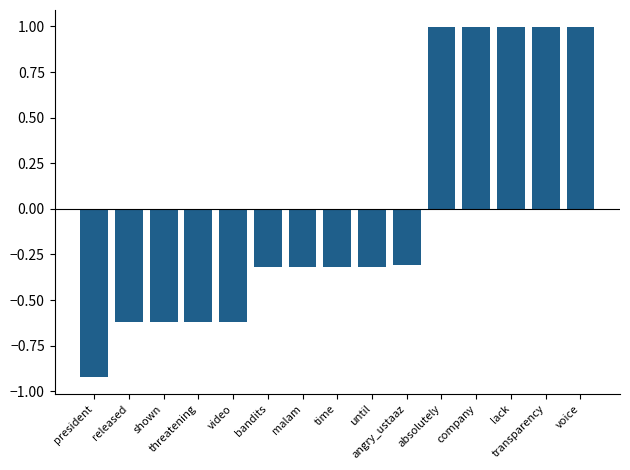

True or false: the data shows 0.3 at voice.

False